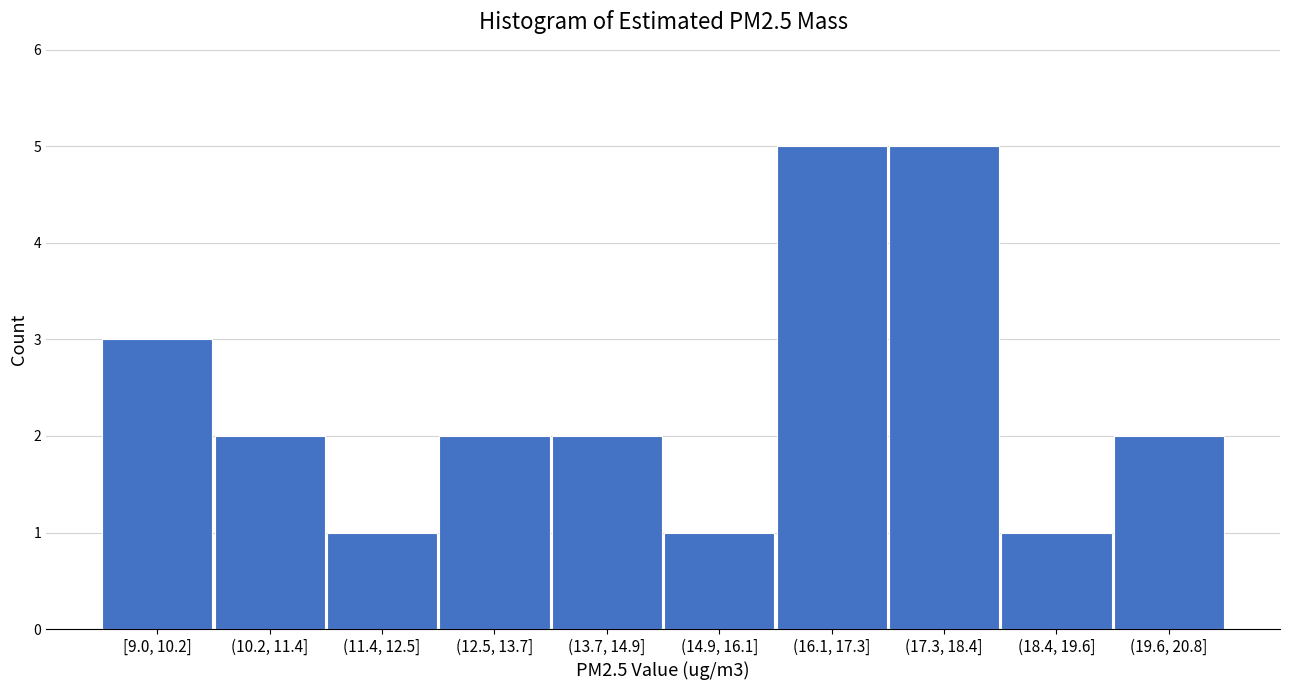

Reading right to left, what are all the values shown in this chart?

(19.6, 20.8]=2	(18.4, 19.6]=1	(17.3, 18.4]=5	(16.1, 17.3]=5	(14.9, 16.1]=1	(13.7, 14.9]=2	(12.5, 13.7]=2	(11.4, 12.5]=1	(10.2, 11.4]=2	[9.0, 10.2]=3